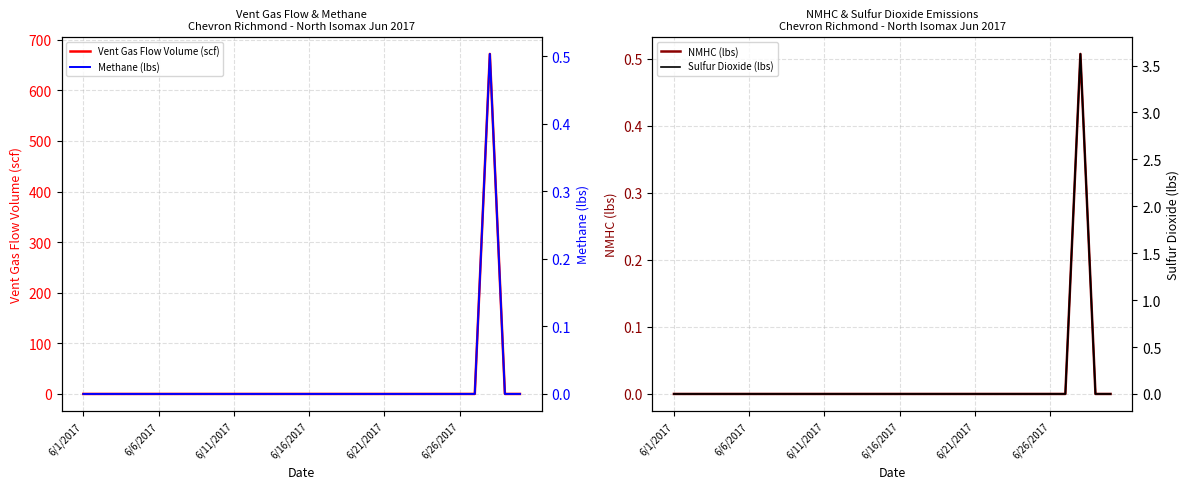

The Vent Gas Flow Volume (scf) series shows 0.0 at 6. True or false?

True